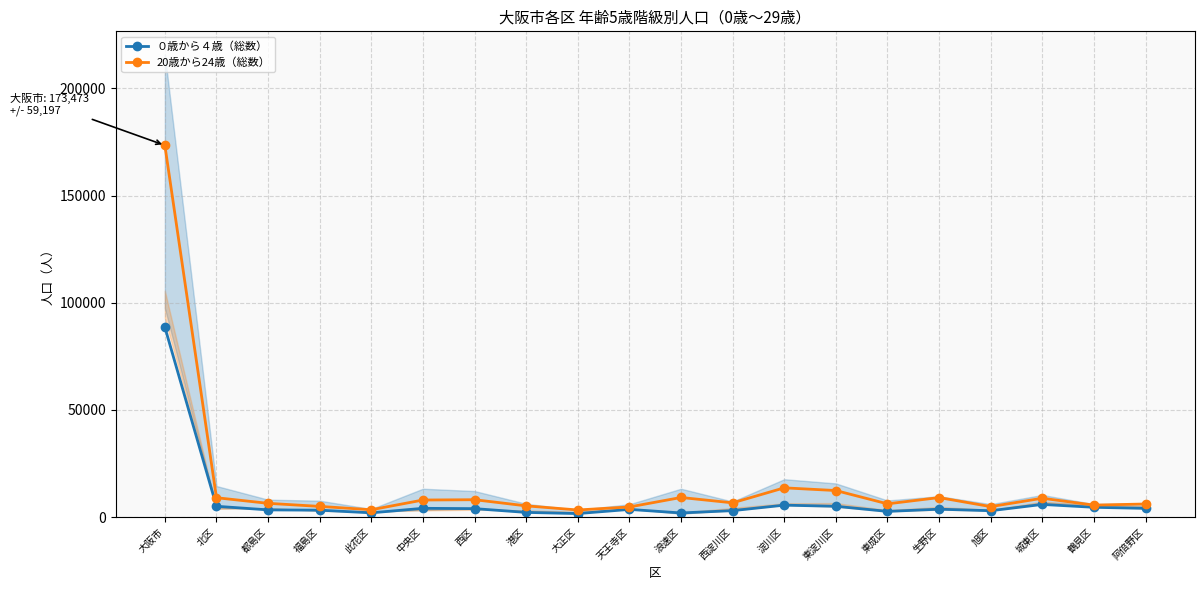

What is the difference between the highest and lowest values at 都島区?

3062